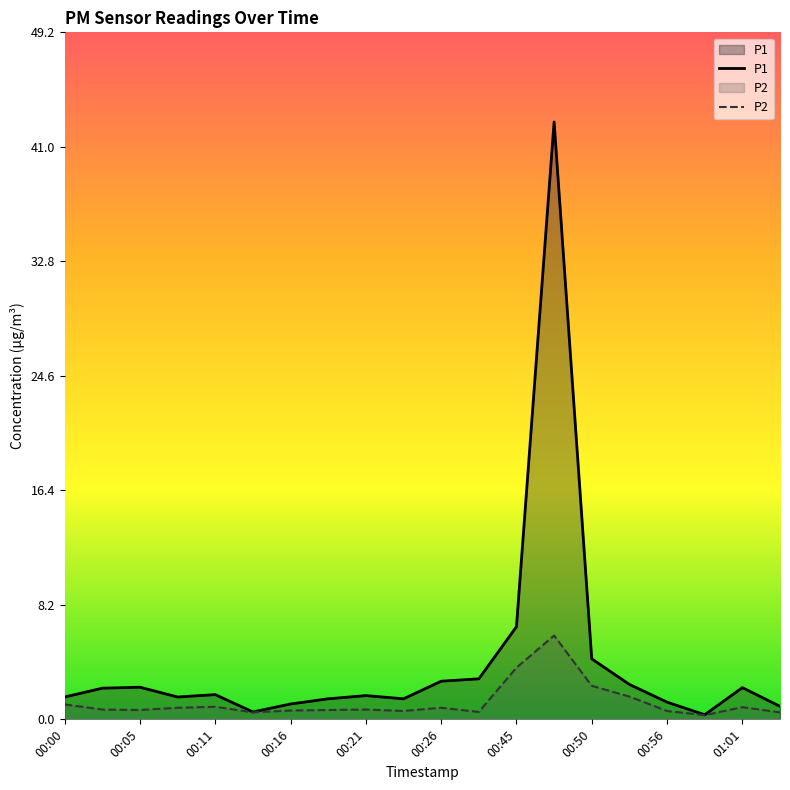

Where is P2 nearest to the value 3?

00:50